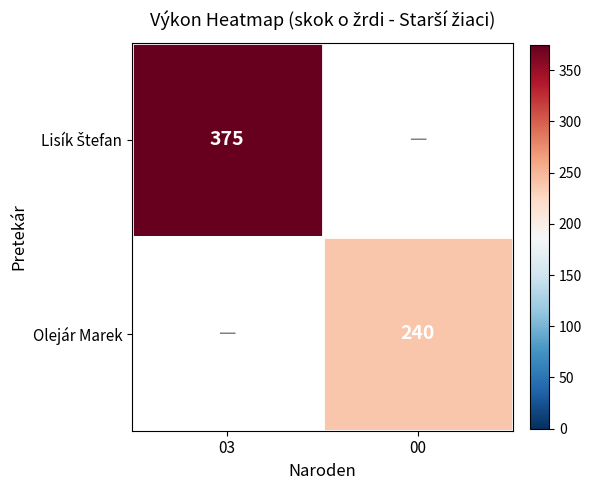

The value of Olejár Marek at 00 is 240. True or false?

True